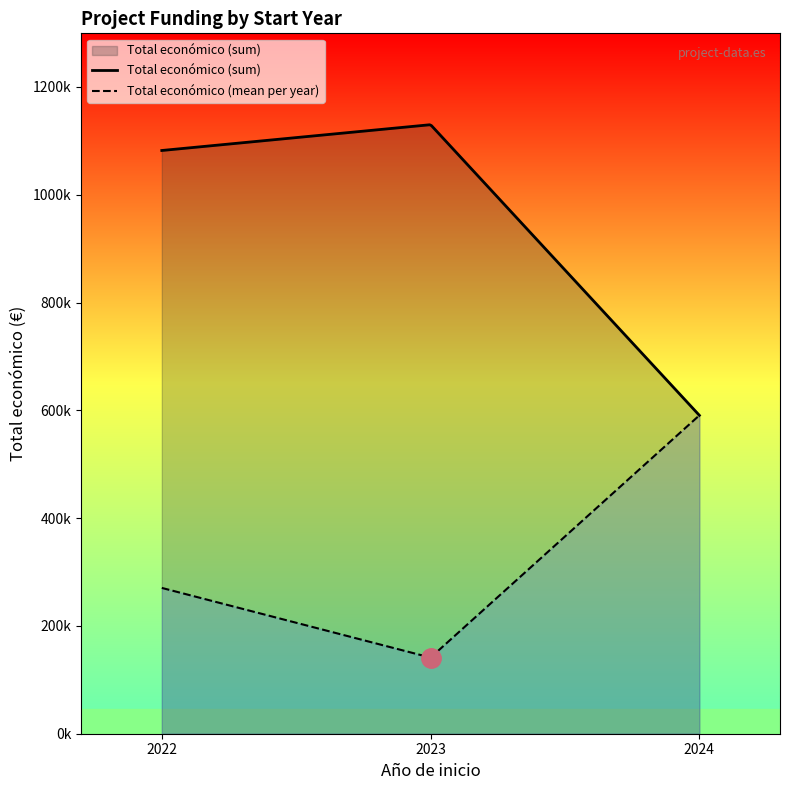

What is the difference between the maximum and minimum values?

520712